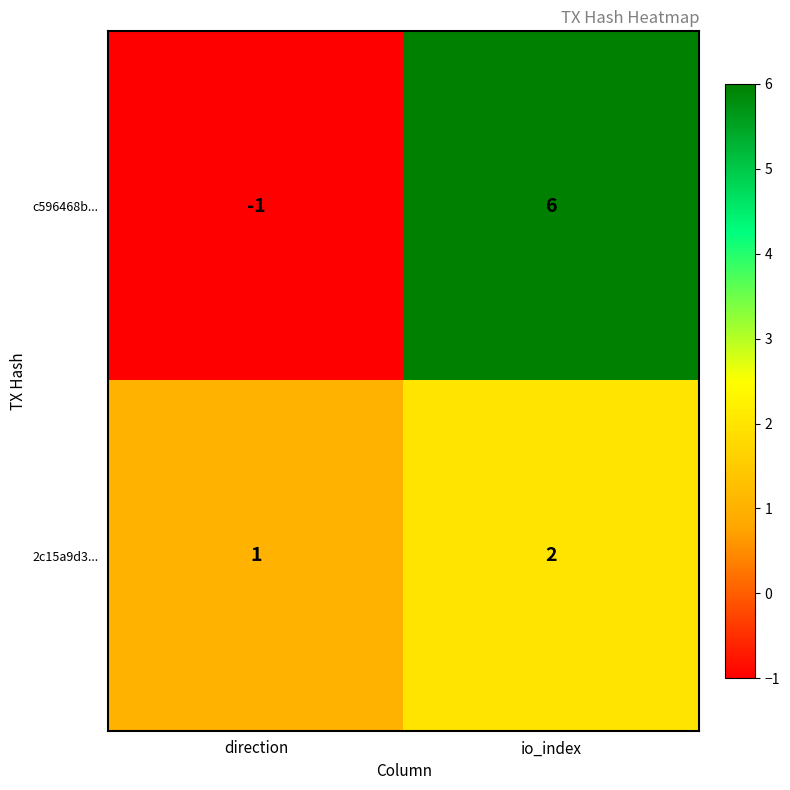

Reading left to right, list all the values displayed in this chart.

c596468b...: -1	6
2c15a9d3...: 1	2